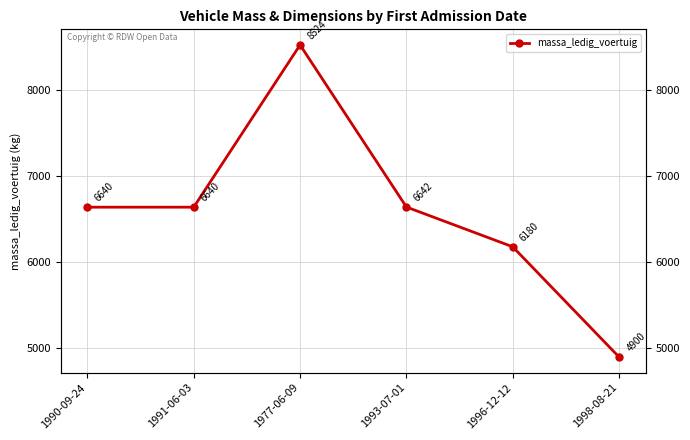

Reading left to right, list all the values displayed in this chart.

6640	6640	8524	6642	6180	4900